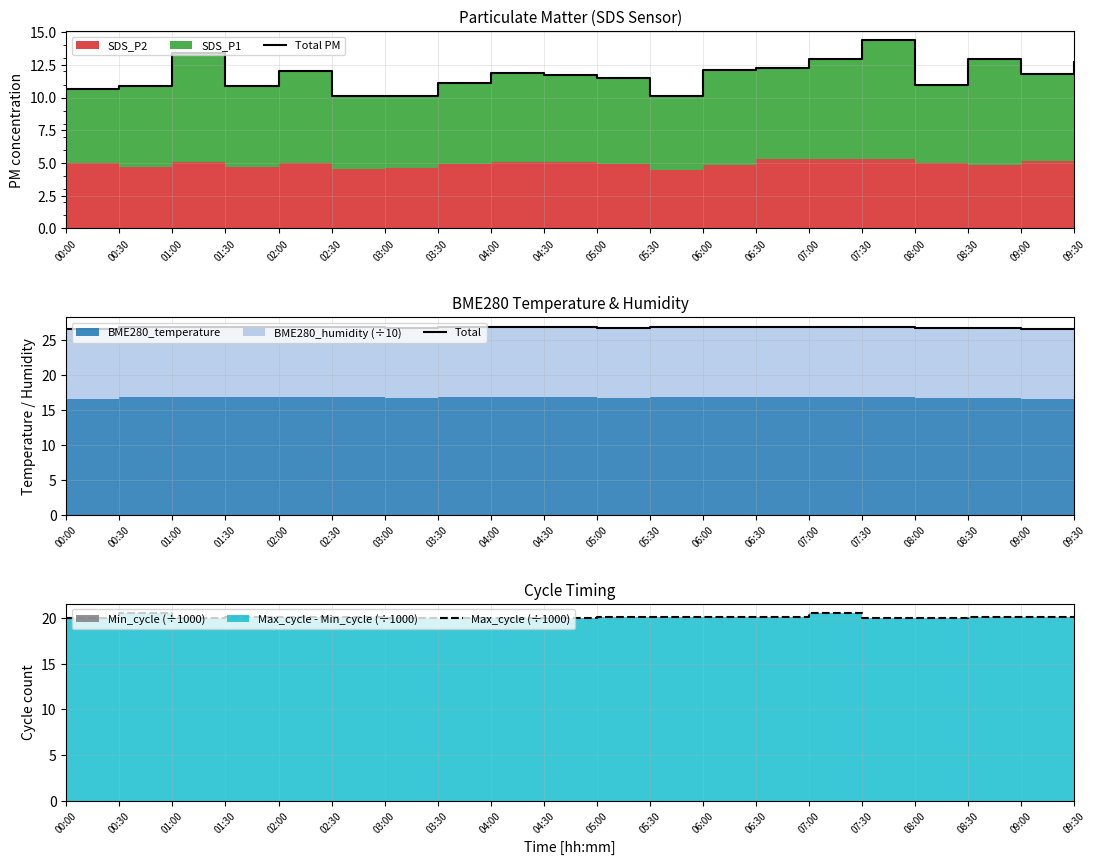

What is the average value of the Max_cycle (÷1000) series?

20.1